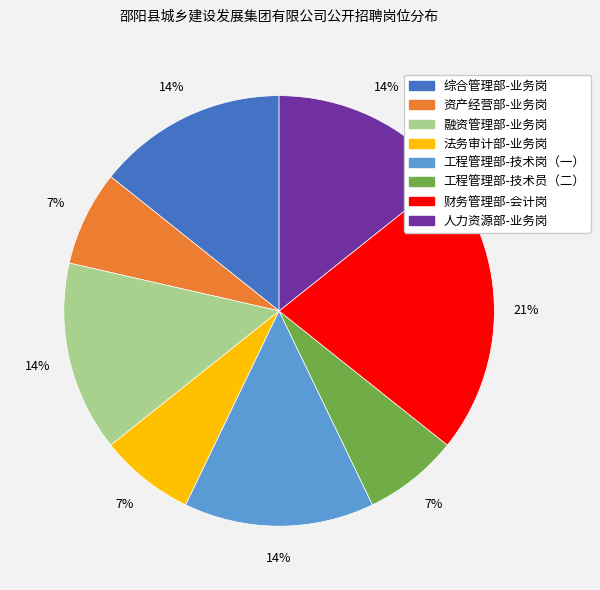

What percentage is the 工程管理部-技术岗（一） slice, to the nearest percent?

14%